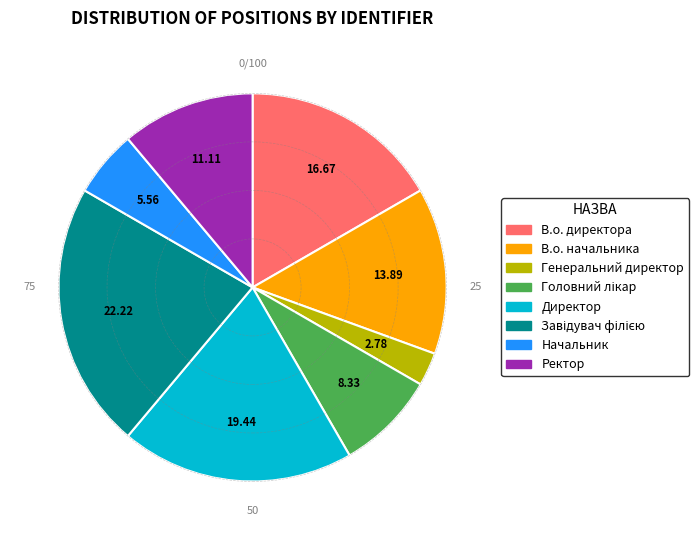

Which category has the smallest portion of the pie?

Генеральний директор